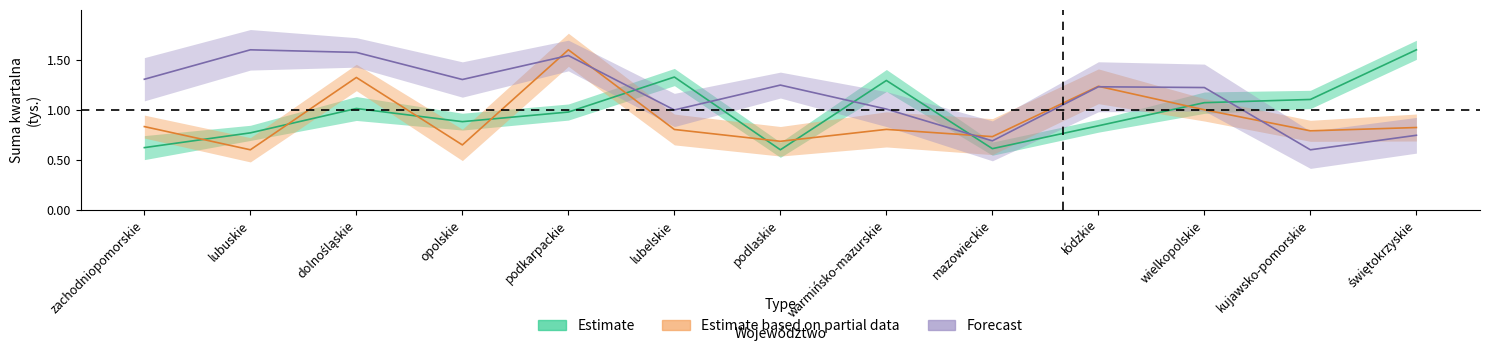

What is the sum of the Marzec values at podkarpackie and wielkopolskie?

2.6